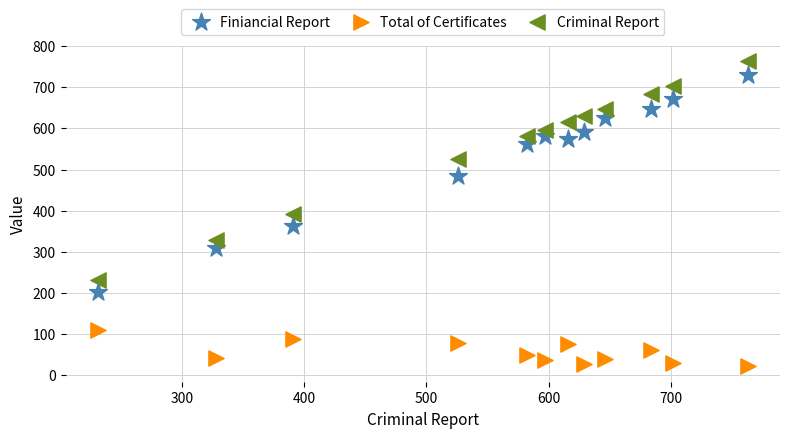

Which series reaches the minimum Y coordinate?

Total of Certificates